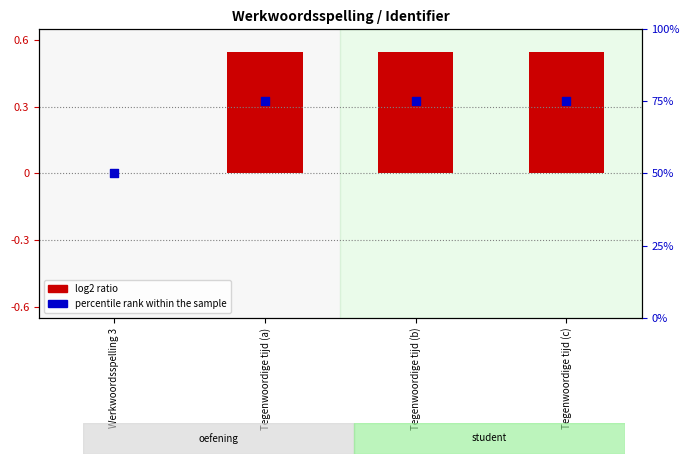

At which category is the sum across all series the highest?

Tegenwoordige tijd (c)